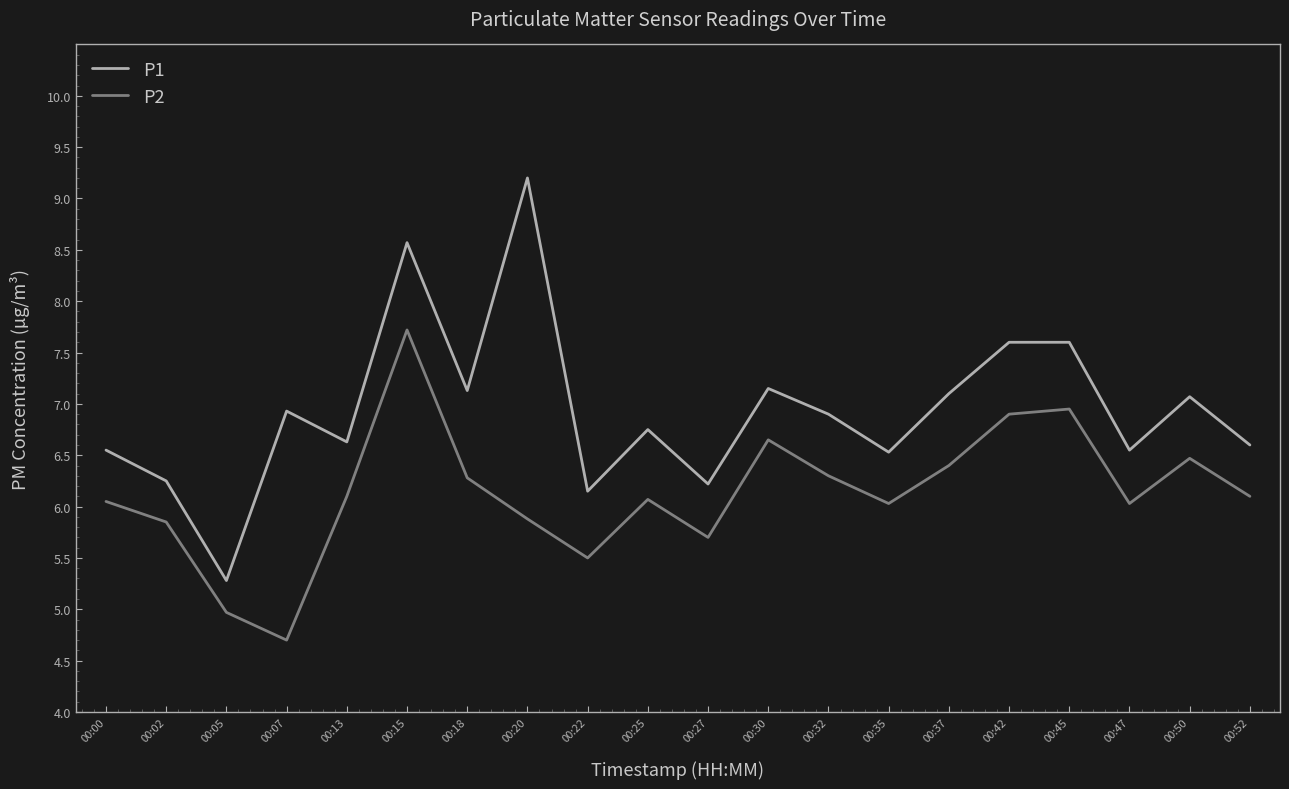

True or false: P1 and P2 cross at least once.

False